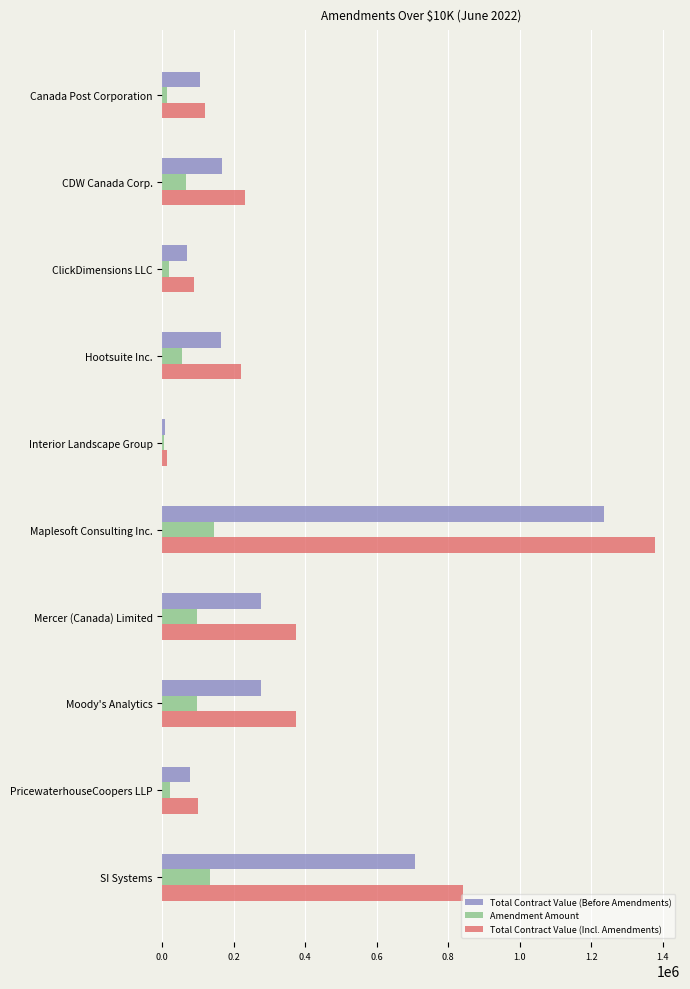

What is the approximate value of Amendment Amount at Maplesoft Consulting Inc.?

143227.5